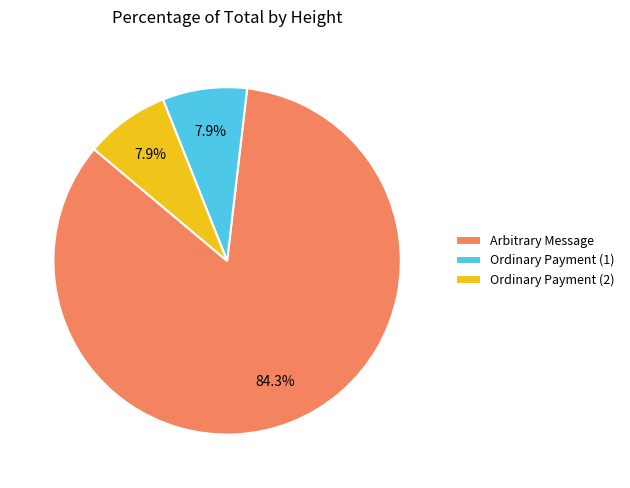

What is the ratio of the value at Arbitrary Message to the value at Ordinary Payment (2)?

10.7